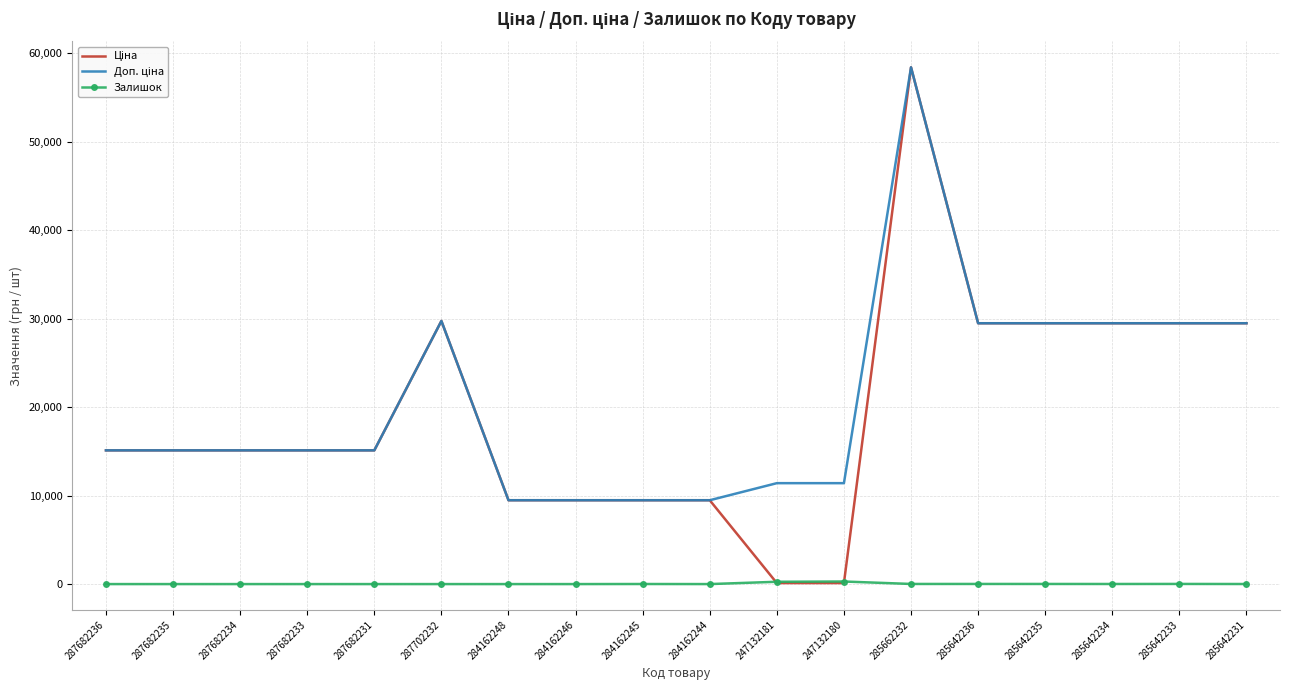

What is the maximum value shown in the chart?

58426.5